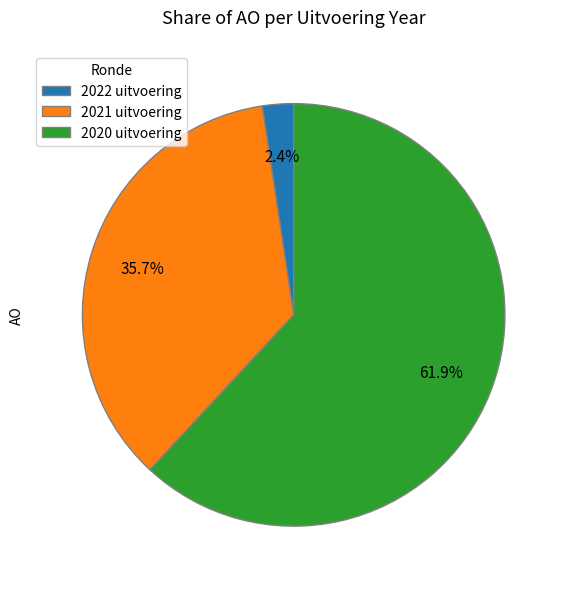

To the nearest percent, what percentage of the pie is 2022 uitvoering?

2%